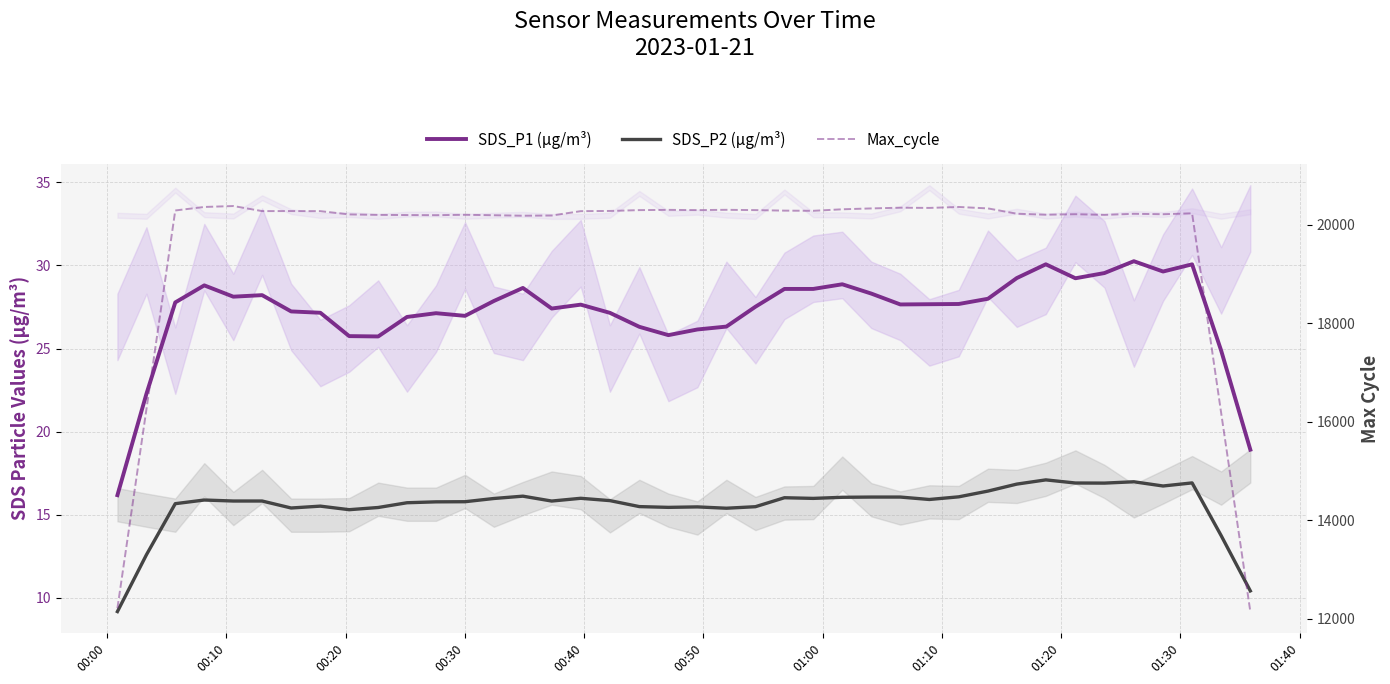

Rank the series by their maximum value, from highest to lowest.

Max_cycle, SDS_P1 (µg/m³), SDS_P2 (µg/m³)